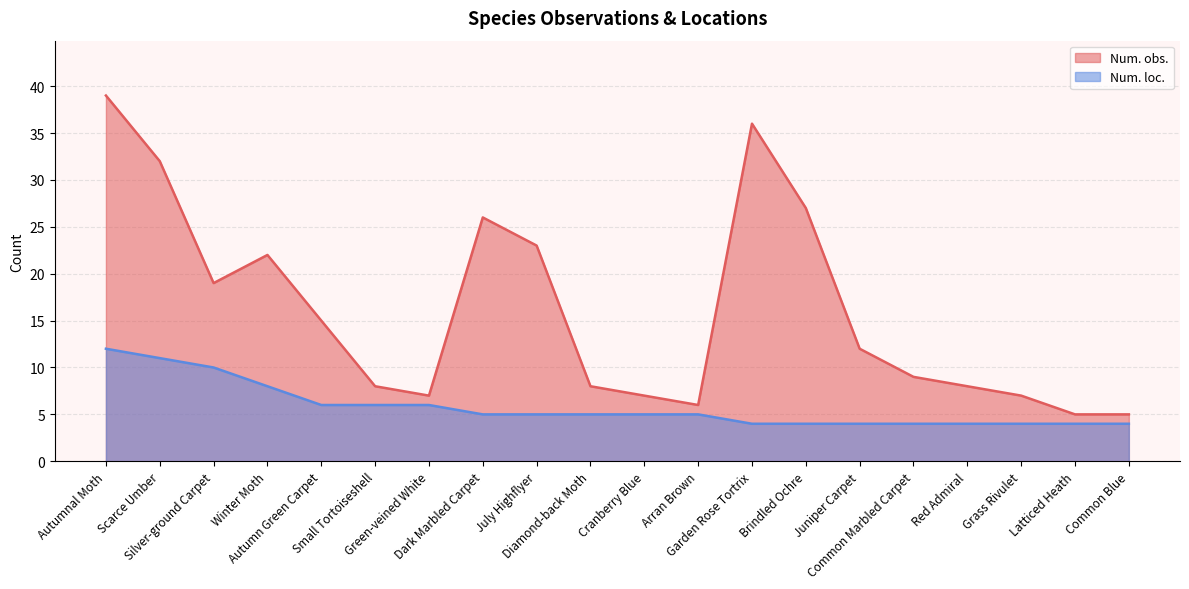

True or false: Num. loc. has more than 1 points higher than both neighbors.

False